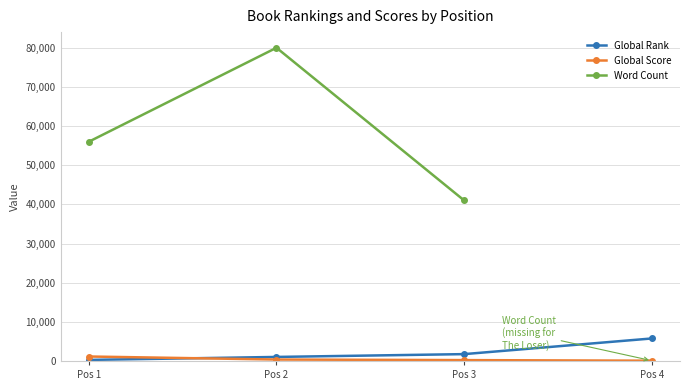

Which series has the widest spread of values?

Word Count